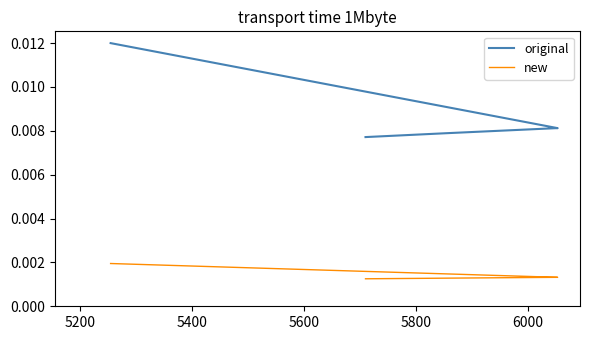

The value of original at 5800 is 0.0. True or false?

False